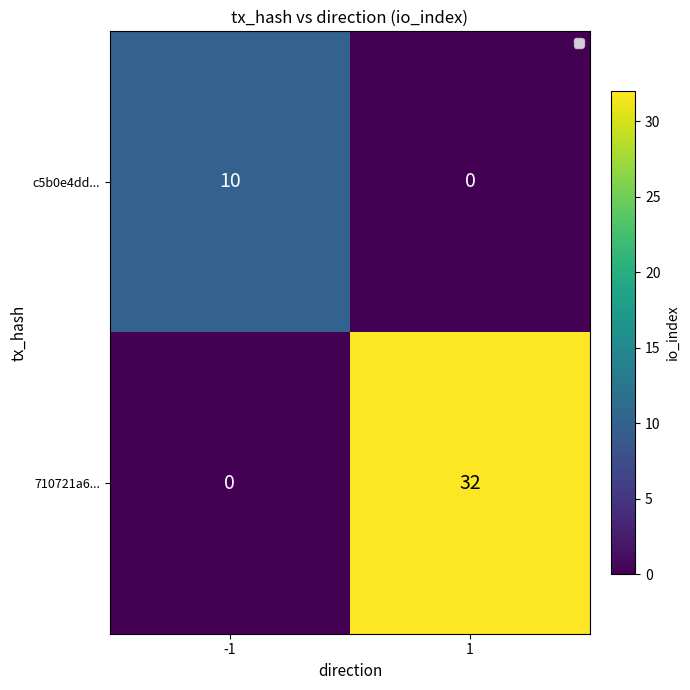

Rank the series by their maximum value, from lowest to highest.

c5b0e4dd..., 710721a6...